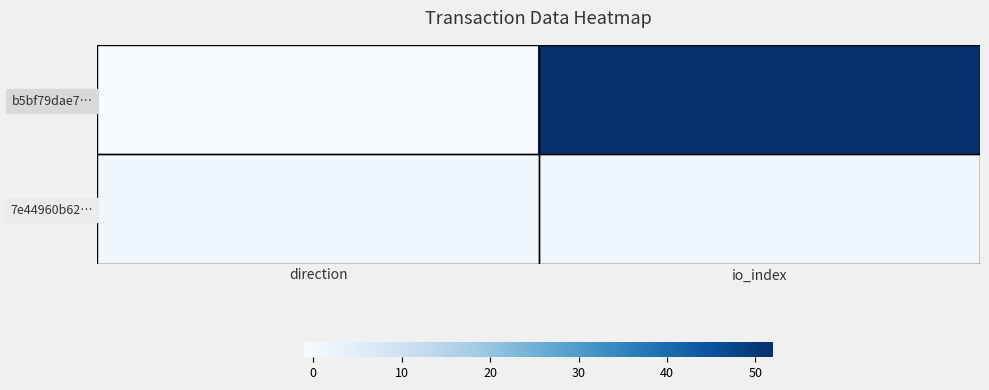

Which label corresponds to the largest value in the chart?

io_index